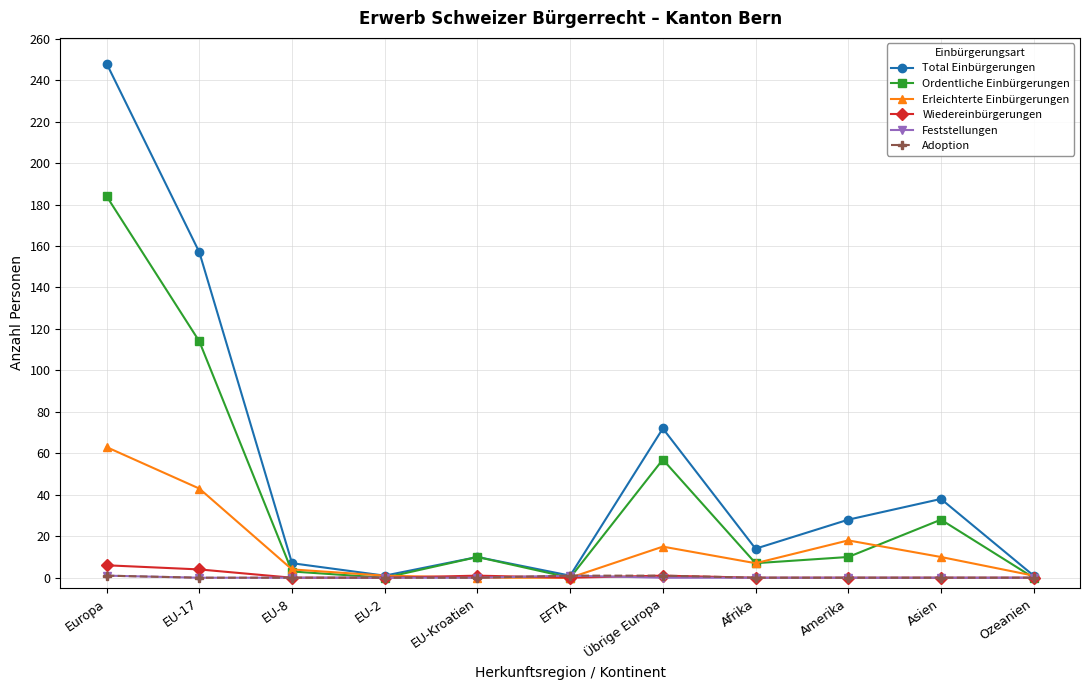

The value of Ordentliche Einbürgerungen at Asien is 13. True or false?

False